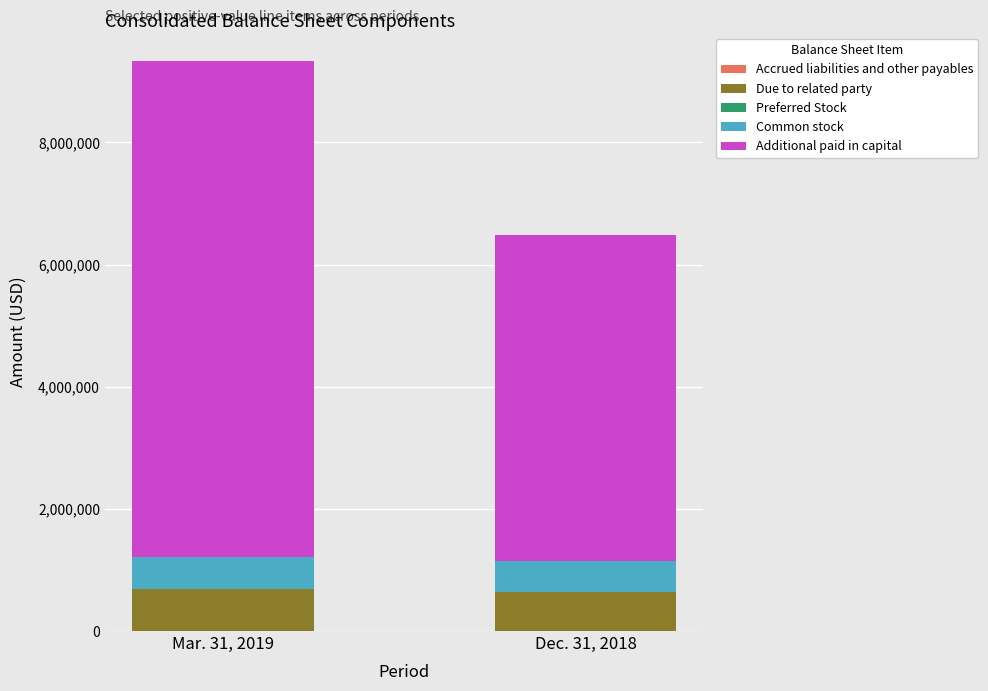

At which category is the sum across all series the highest?

Mar. 31, 2019